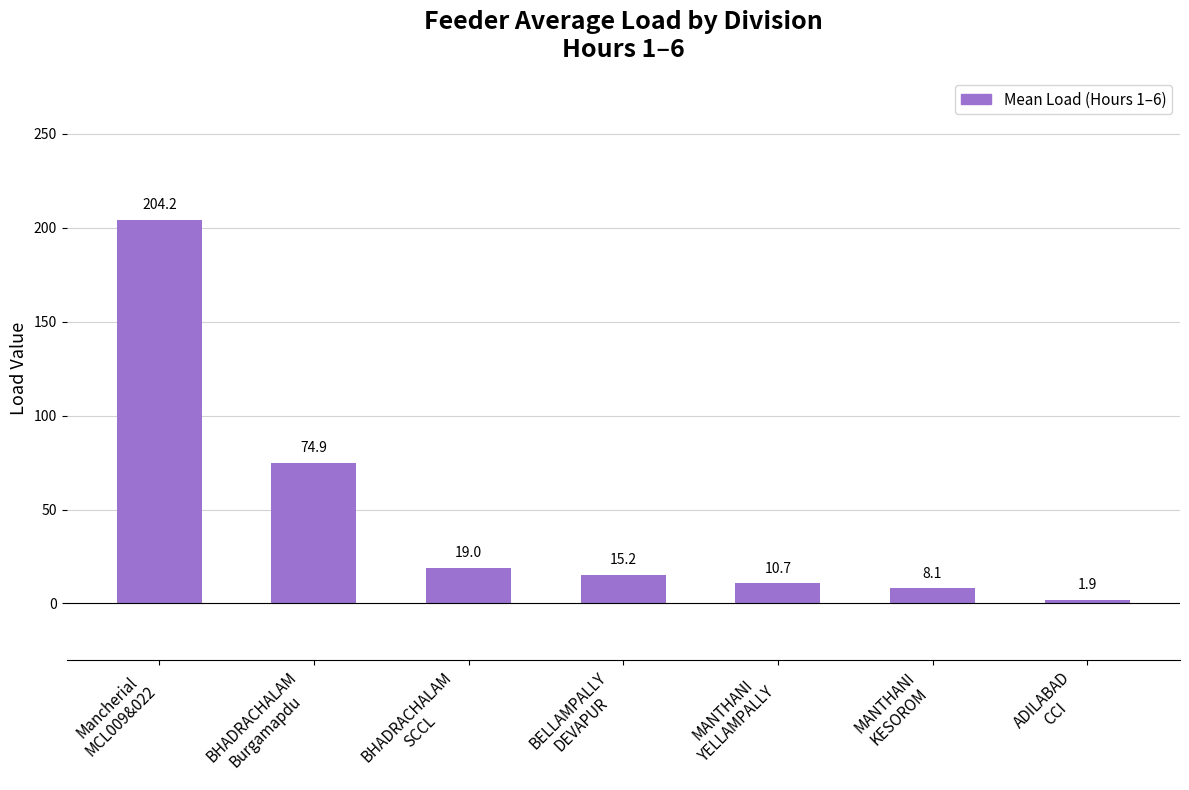

Between BHADRACHALAM
SCCL and MANTHANI
KESOROM, which is larger?

BHADRACHALAM
SCCL